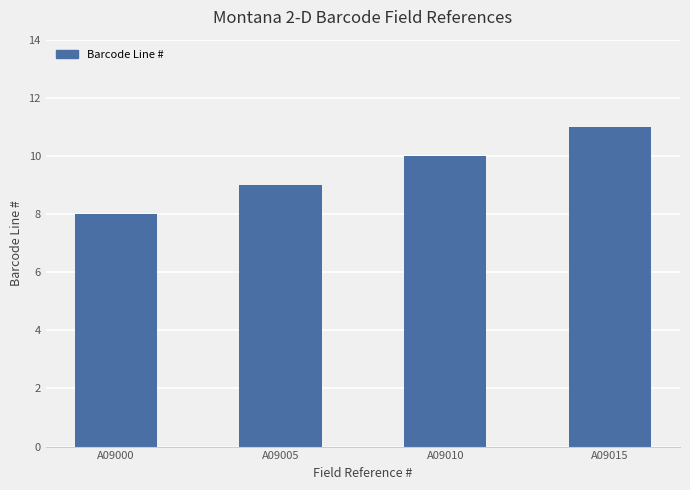

What is the sum of all values?

38